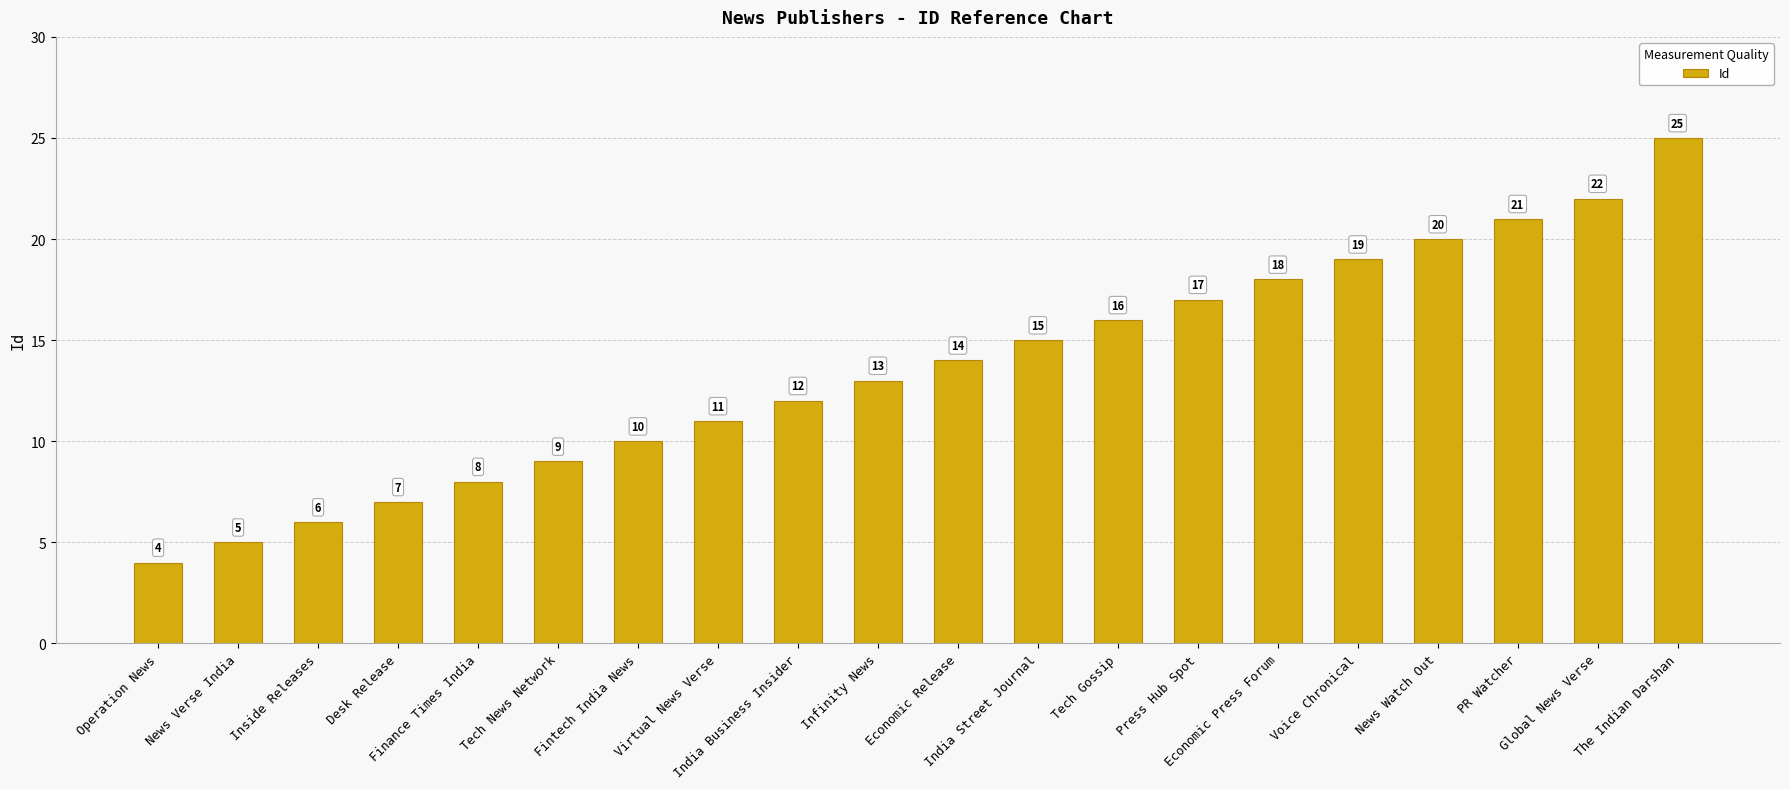

Which category has the lowest value across all series?

Operation News